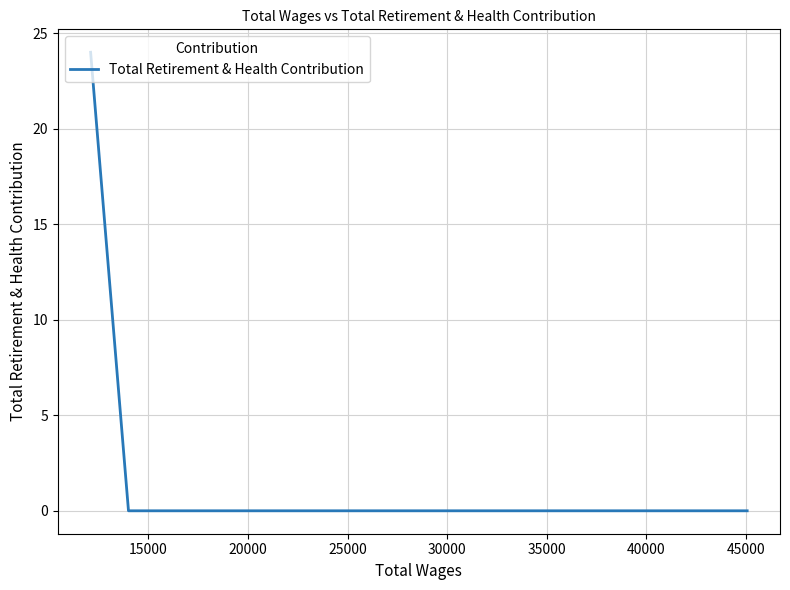

Does the chart display data point markers on the line(s)?

No